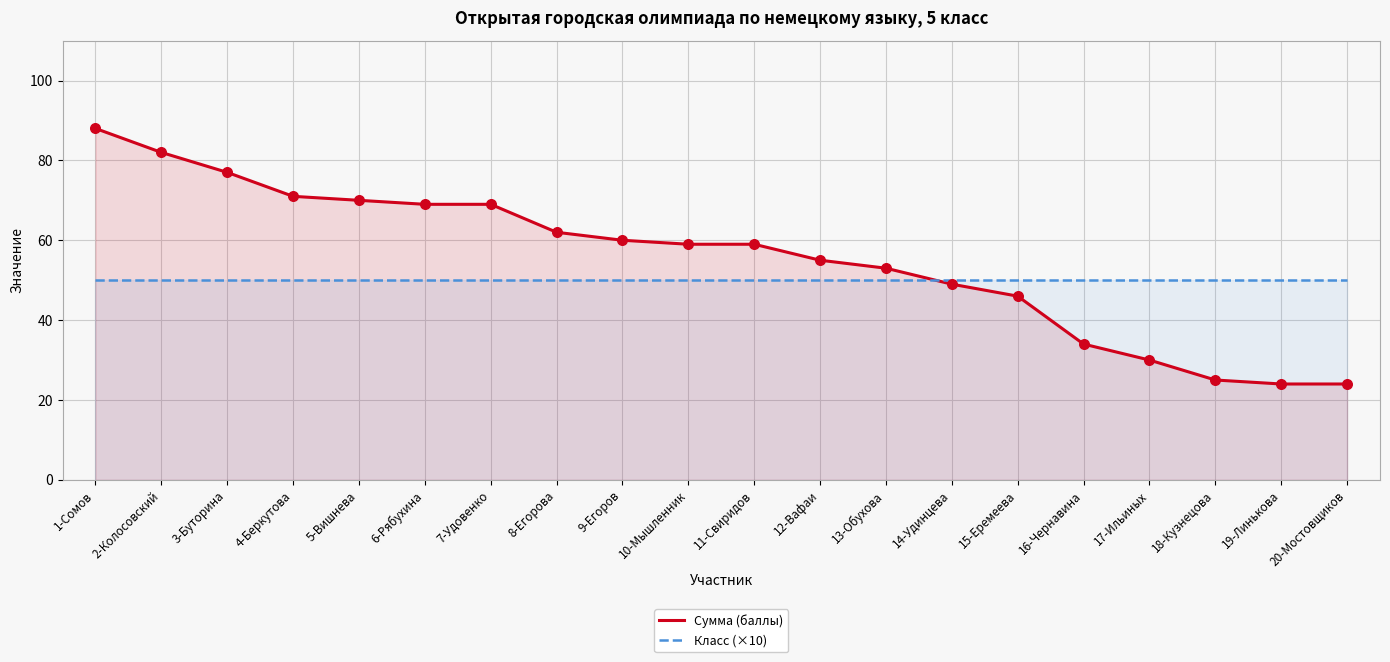

Which series has the largest Y range (max minus min)?

Сумма (баллы)